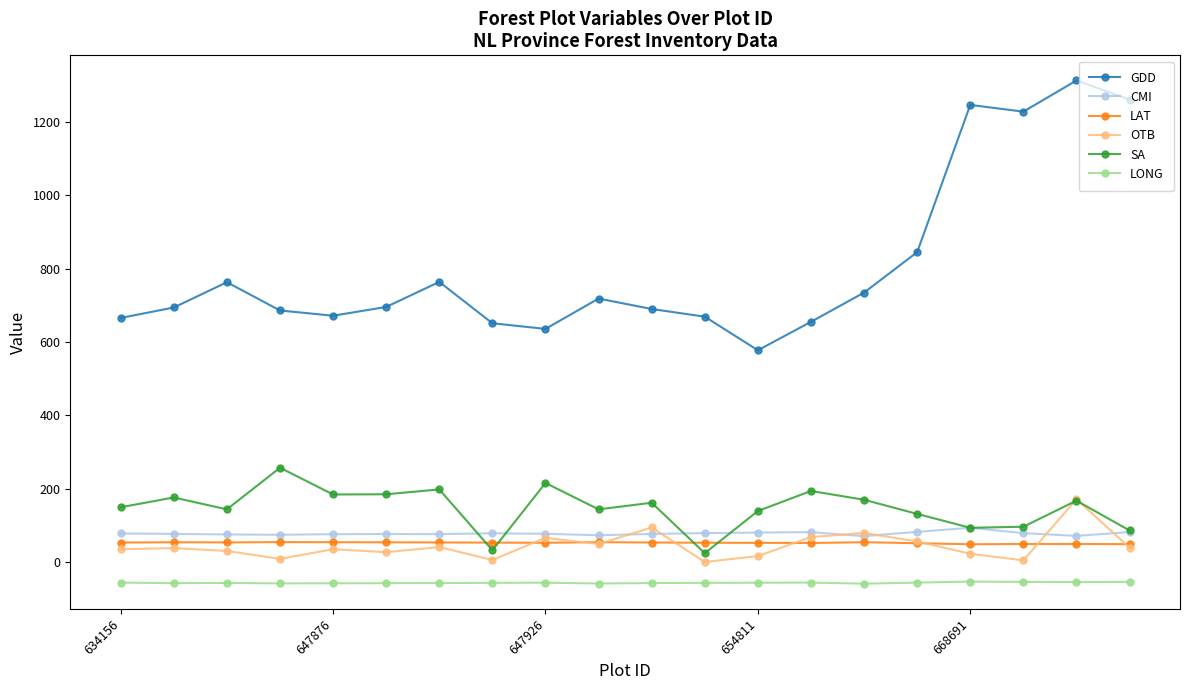

True or false: LAT and GDD intersect in this chart.

False